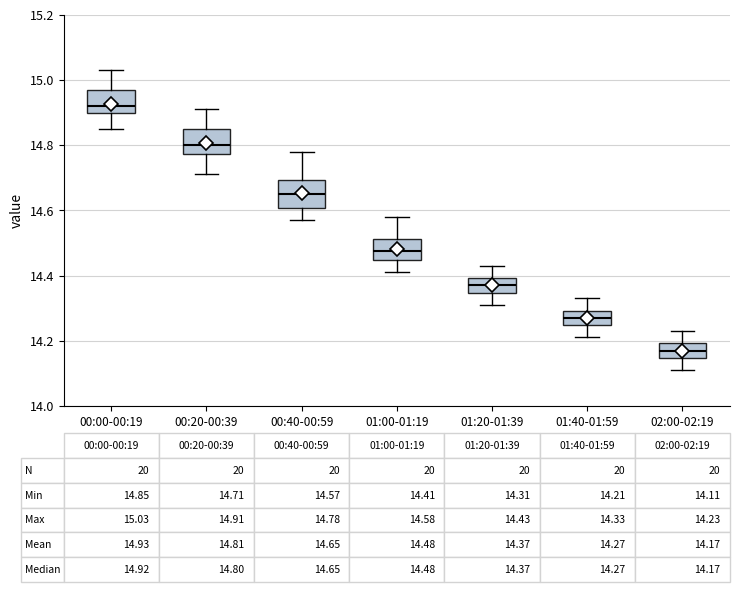

Which box has the highest median line?

00:00-00:19